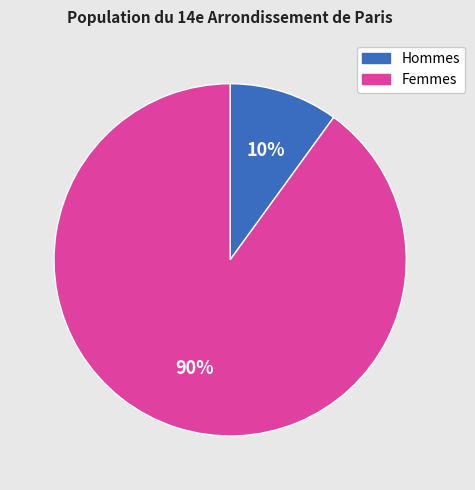

How many segments does this pie chart have?

2